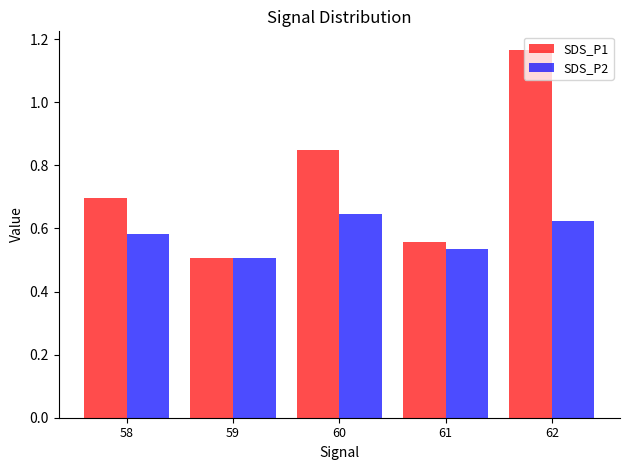

What is the total value across all series at 61?

1.1